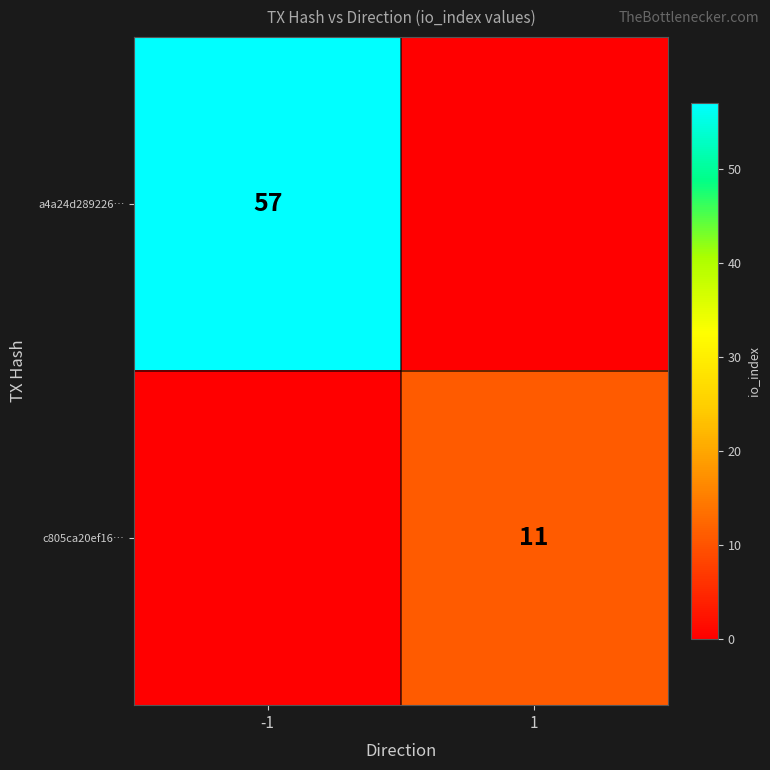

The c805ca20ef16… series shows 7 at 1. True or false?

False